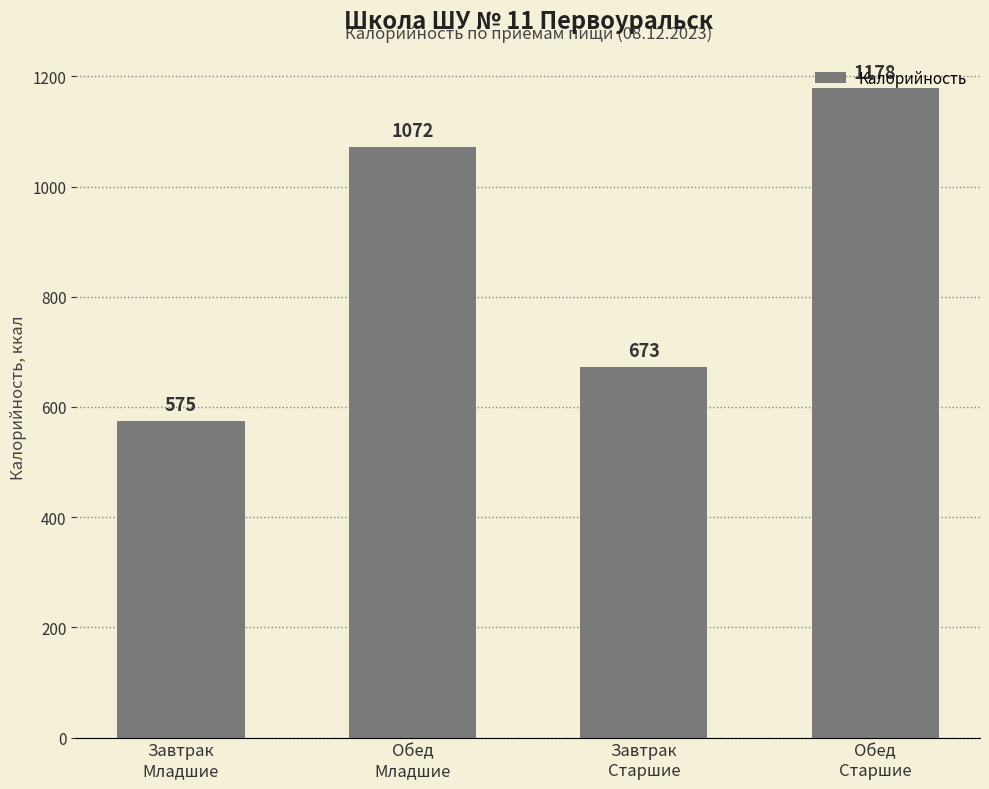

Does the chart contain any negative values?

No